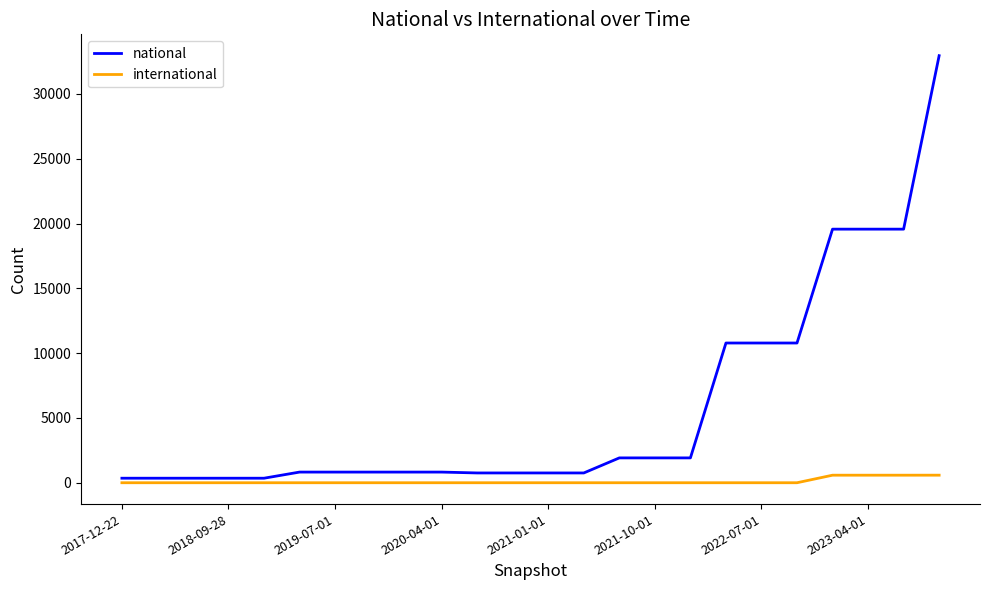

Which series has the largest total across all categories?

national